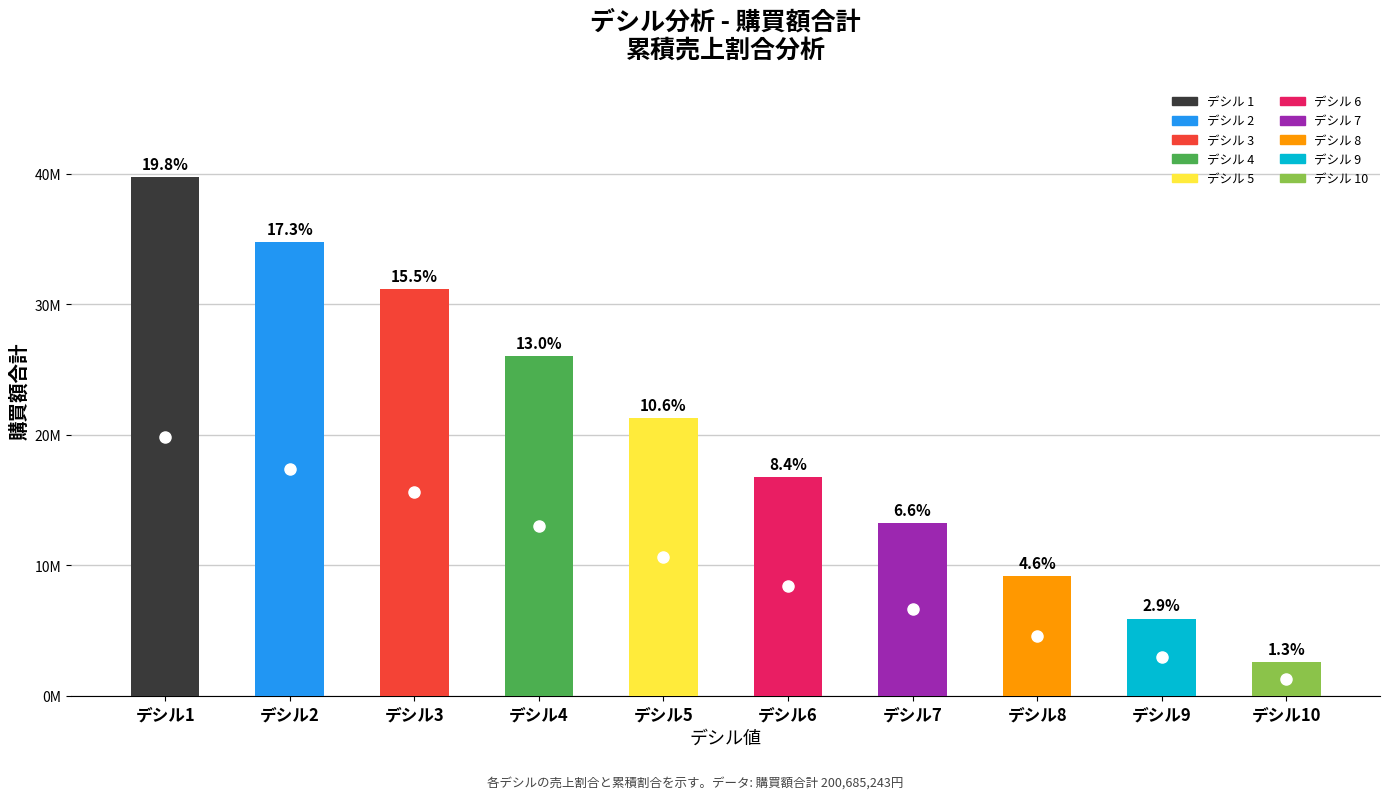

Reading left to right, what are all the values shown in this chart?

39722226	34772464	31163686	26014157	21306215	16769567	13249315	9194905	5906259	2586449